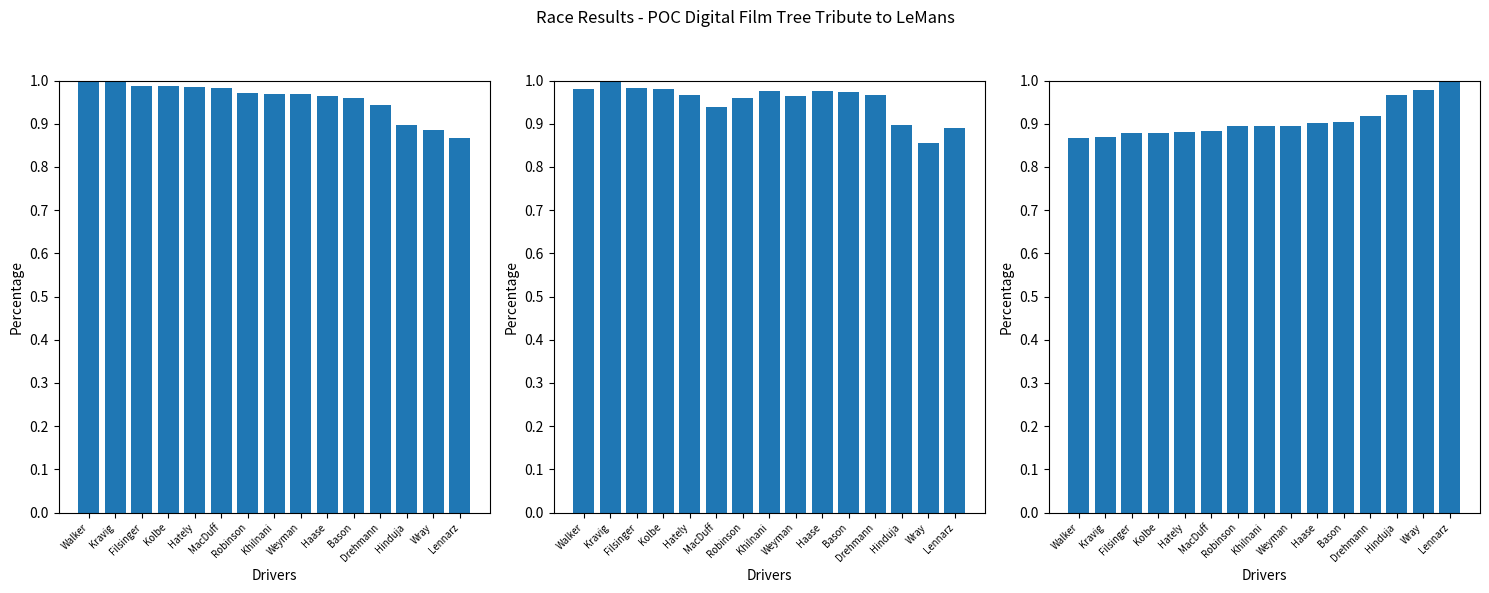

What is the sum of all Average Speed values?

14.3